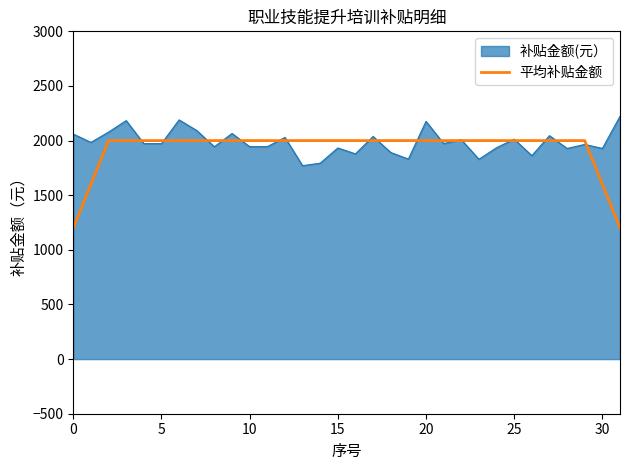

Which series has the widest spread of values?

平均补贴金额